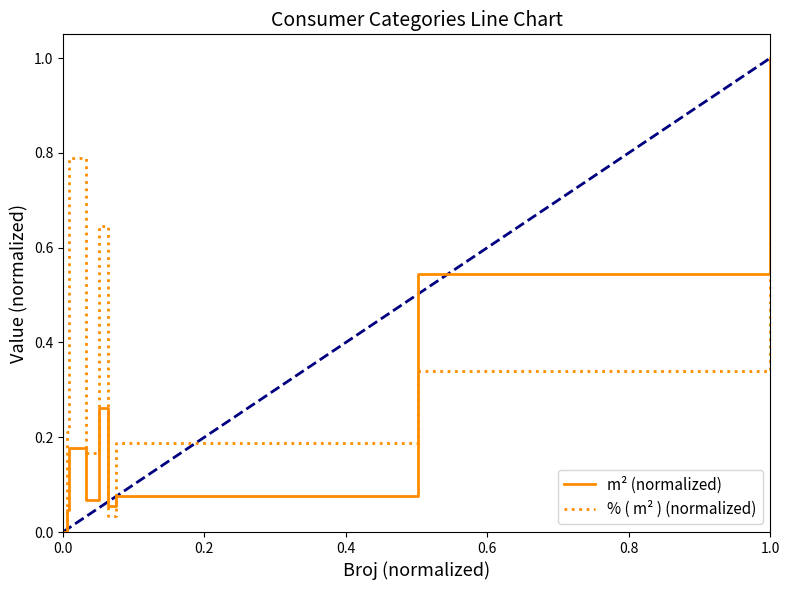

Which series has the largest total across all categories?

% ( m² ) (normalized)